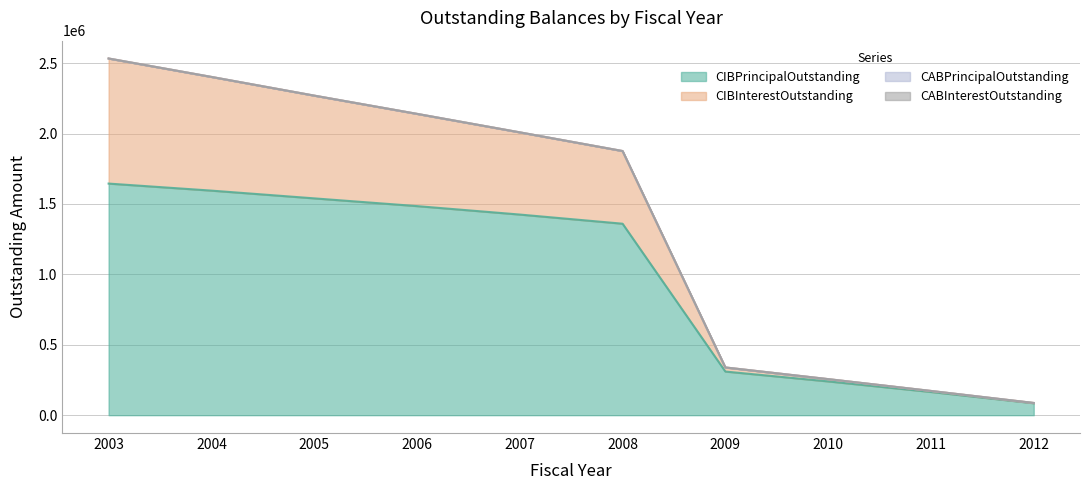

True or false: CIBInterestOutstanding has more than 2 interior local peaks.

False